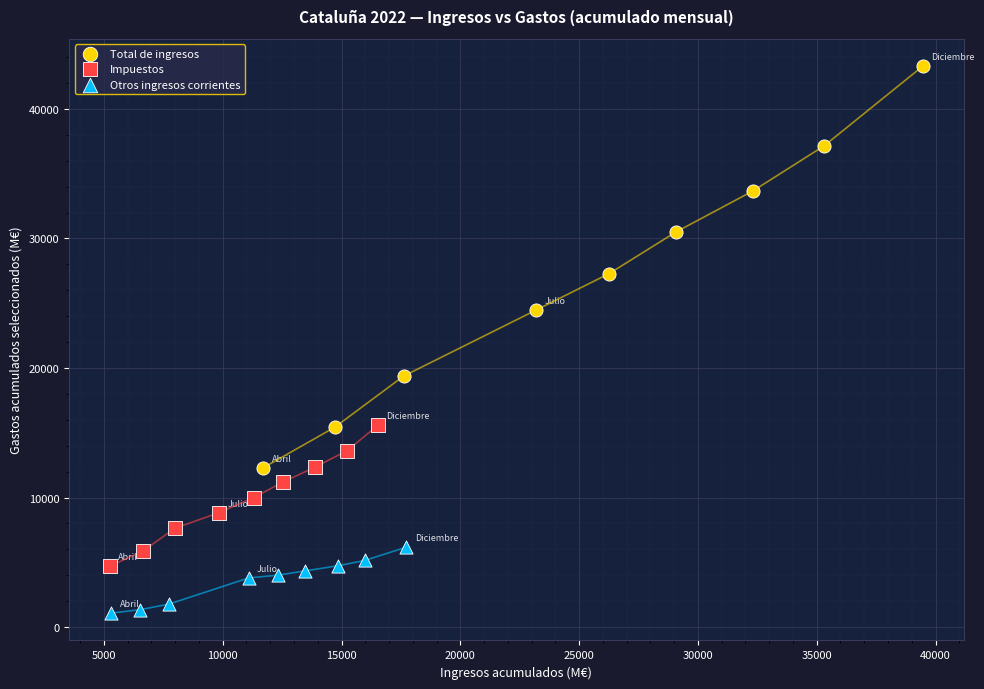

Which series has the widest spread of Y values?

Total de ingresos